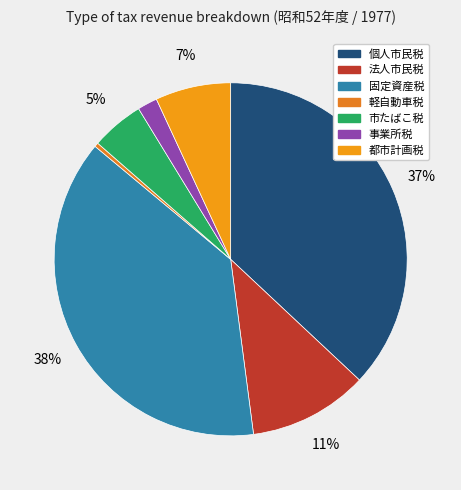

Is there any slice that represents more than half of the pie?

No